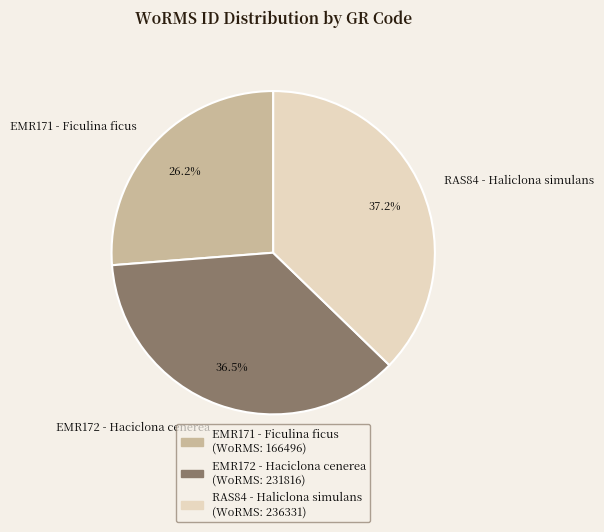

To the nearest percent, what is the difference between the largest and smallest slice percentages?

11%